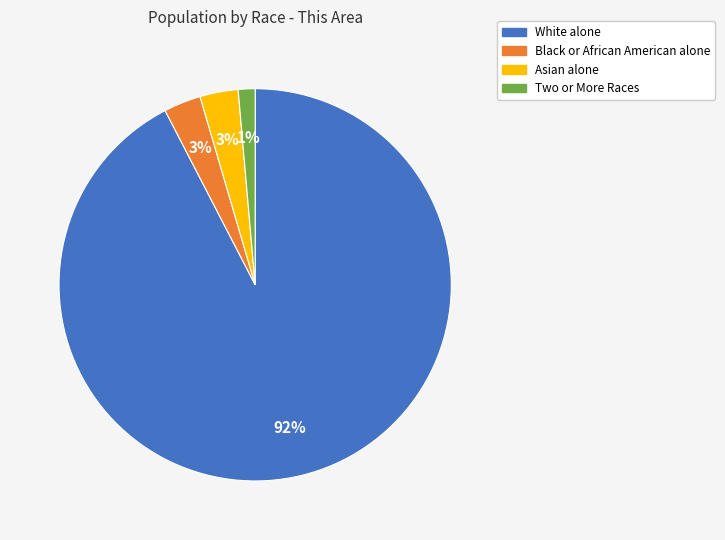

What is the majority slice?

White alone